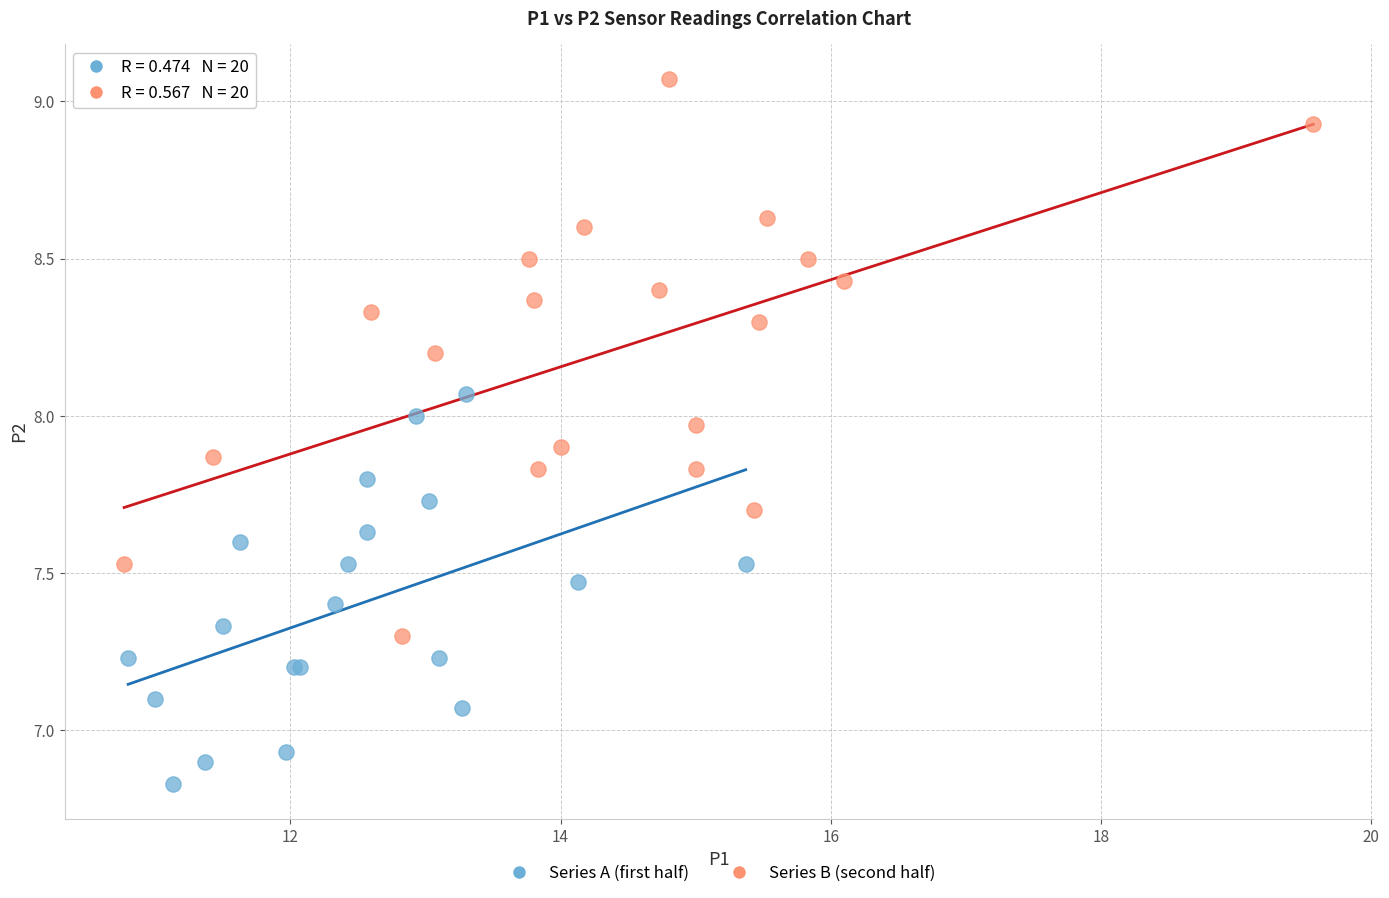

Which series reaches the minimum Y coordinate?

Series A (first half)